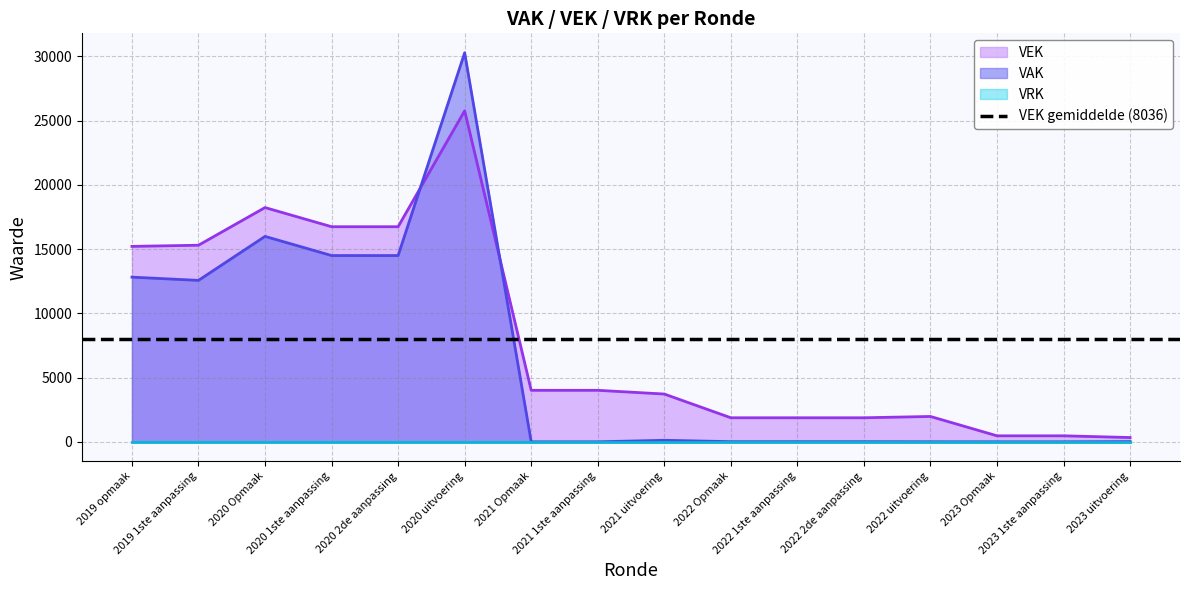

Where is the first local maximum for VAK?

2020 Opmaak